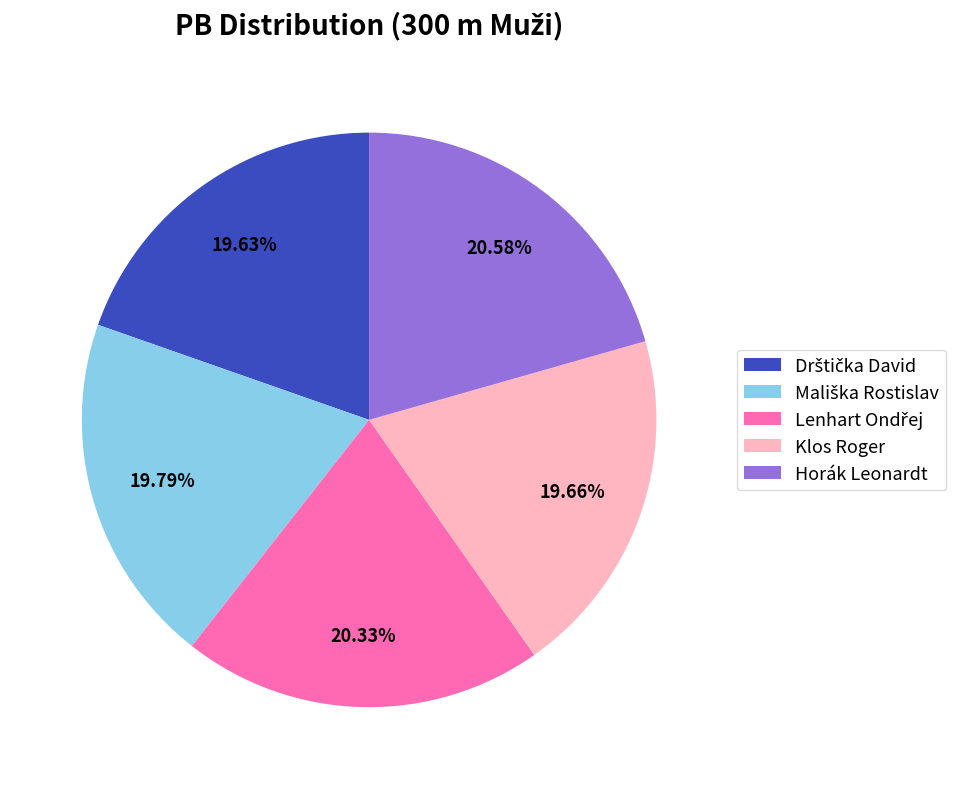

Is there any slice that represents more than half of the pie?

No